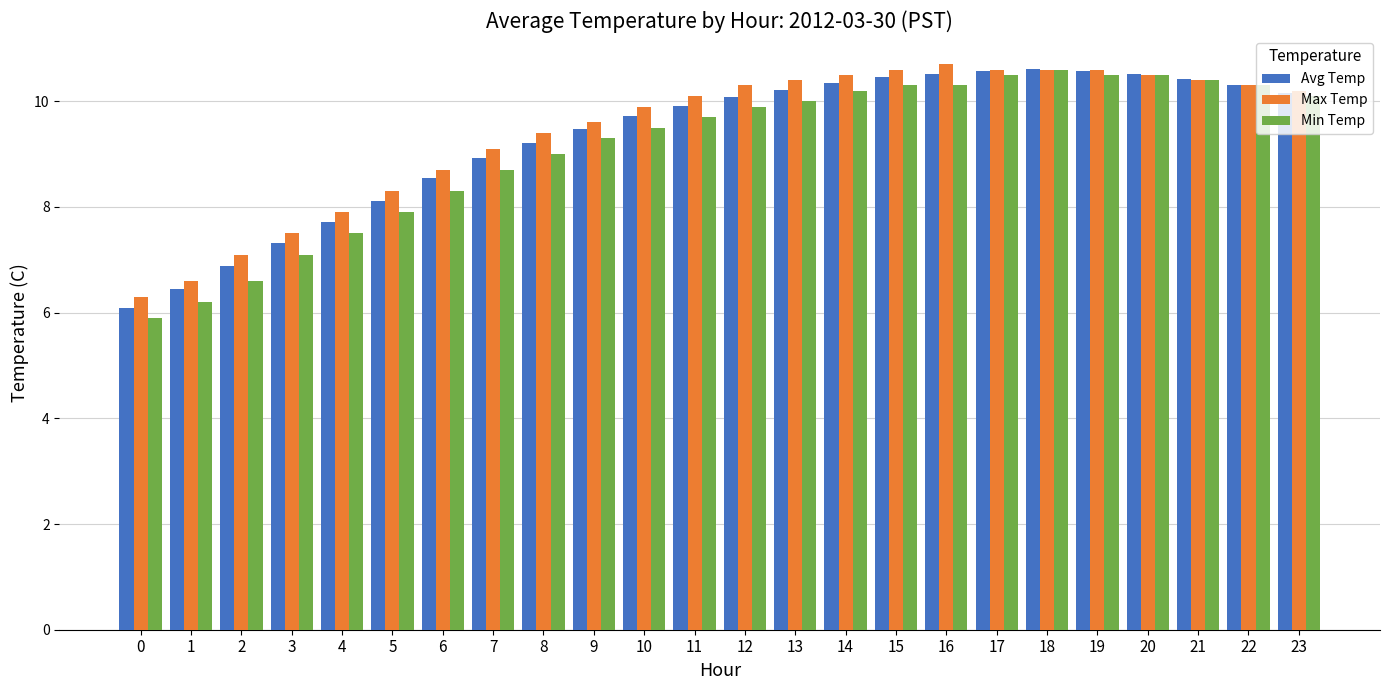

What is the value of the Max Temp bar at the 21st from the left?

10.5